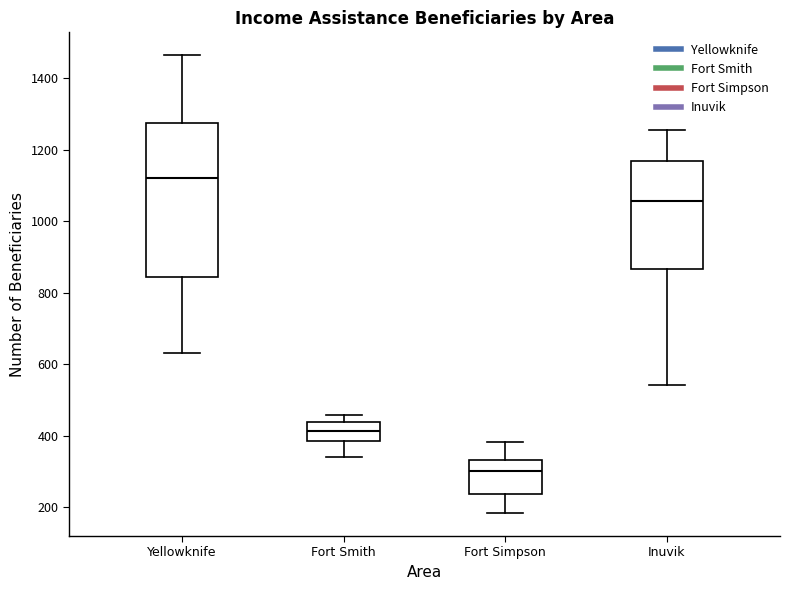

Which box's median line is the lowest?

Fort Simpson